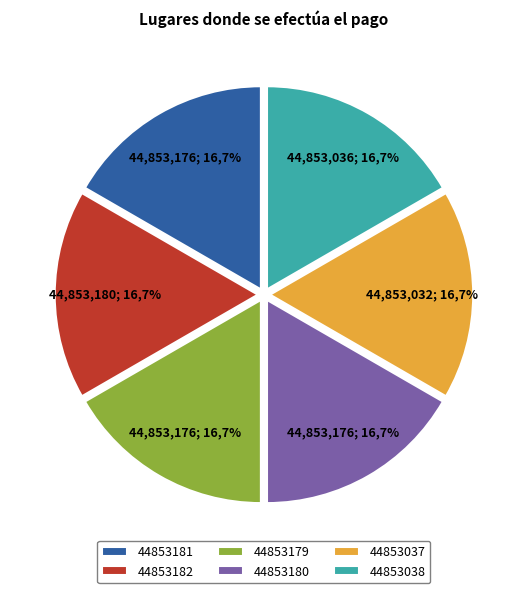

How many segments does this pie chart have?

6